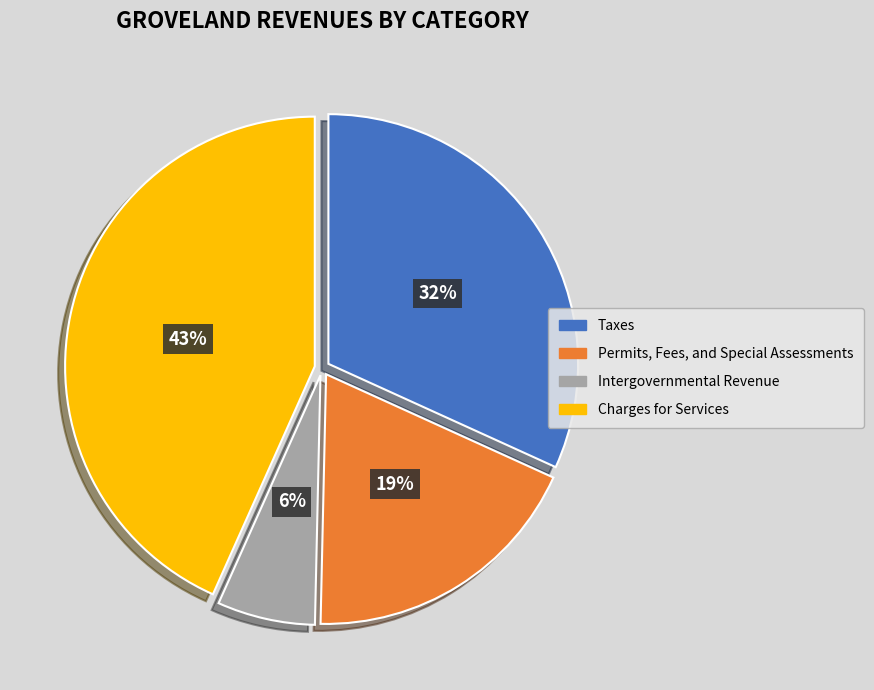

To the nearest percent, what is the combined percentage of Charges for Services and Taxes?

75%